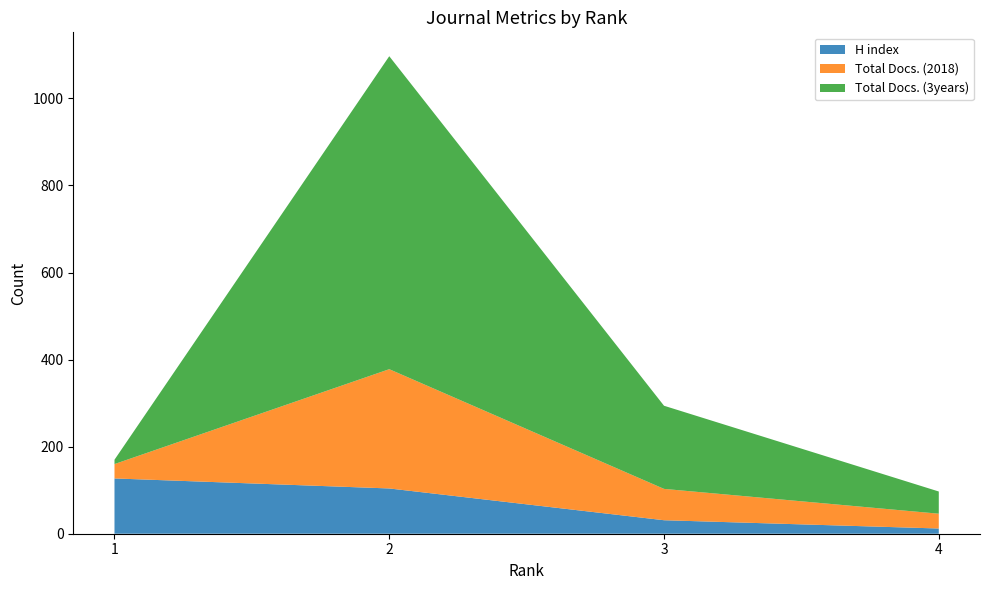

Reading left to right, what are the values for H index?

1=127	2=104	3=31	4=12